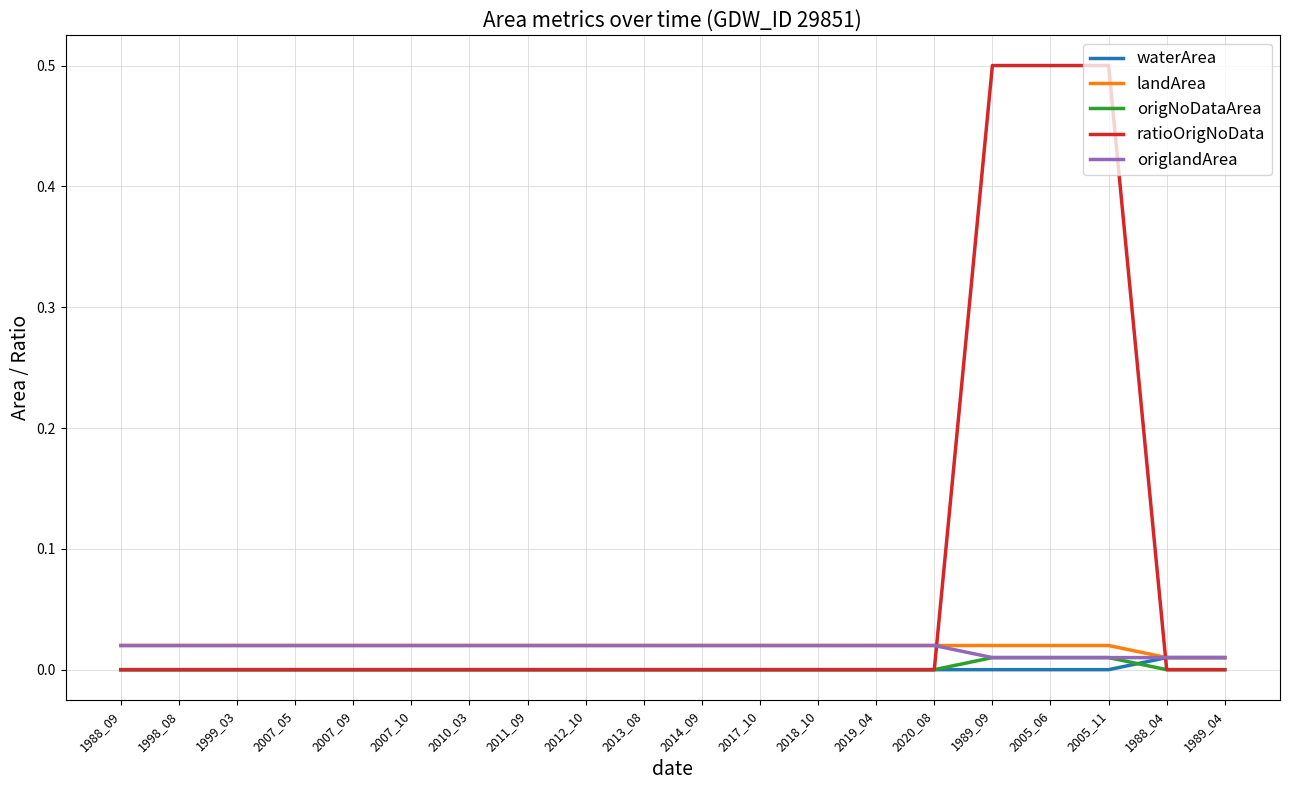

Which series has the widest spread of values?

ratioOrigNoData